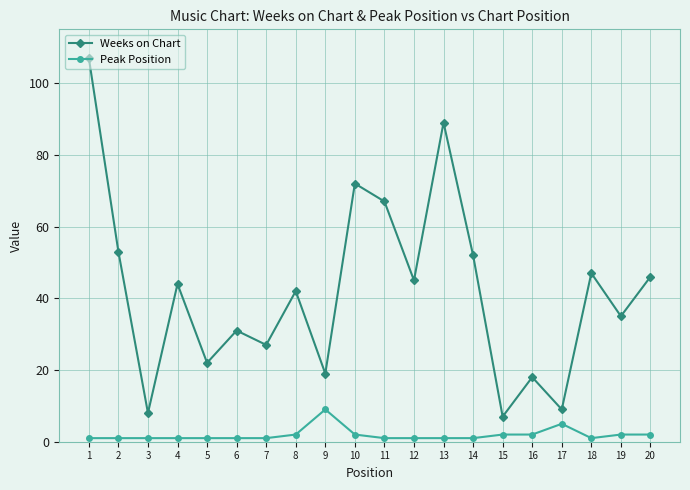

True or false: Weeks on Chart has more than 2 interior local peaks.

True